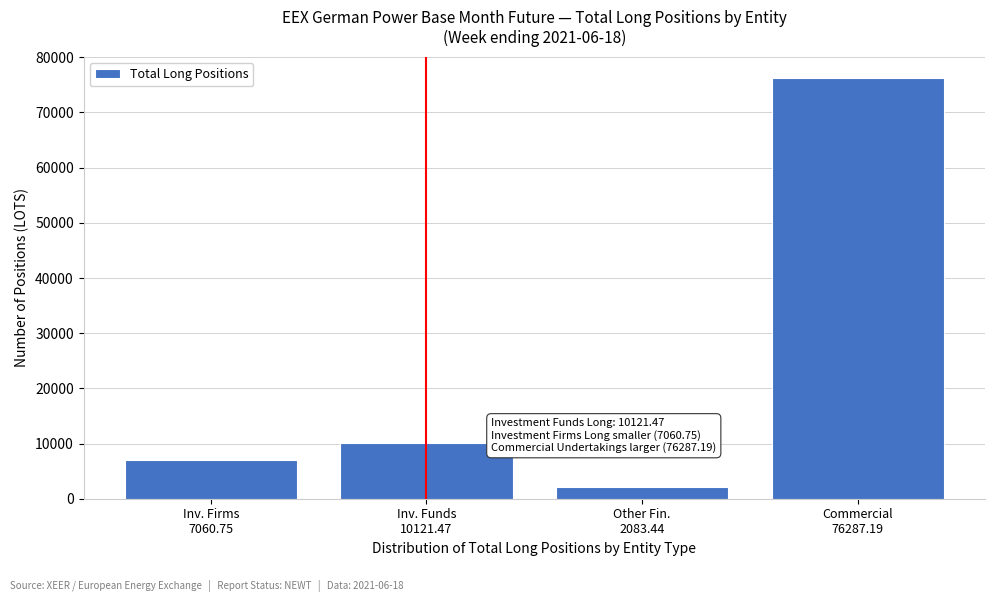

Reading left to right, what are all the values shown in this chart?

7060.8	10121.5	2083.4	76287.2